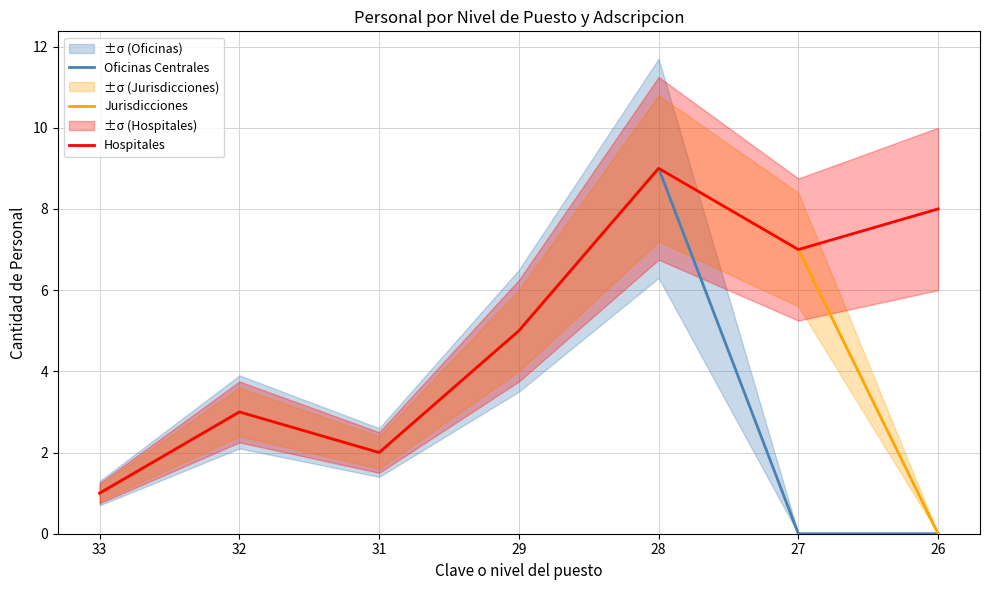

Where is the first local minimum for Hospitales?

31